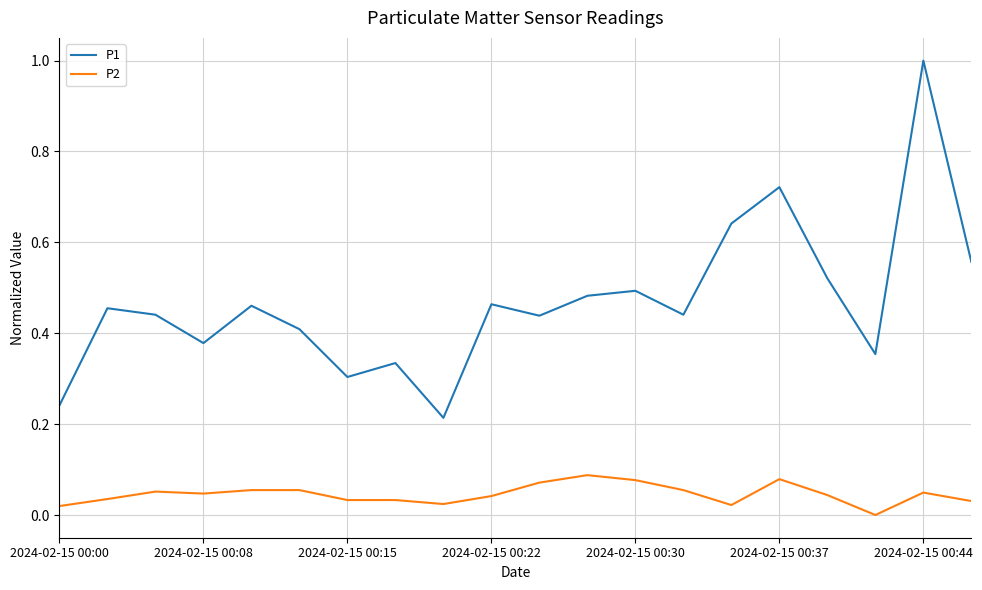

How many lines are shown in the chart?

2